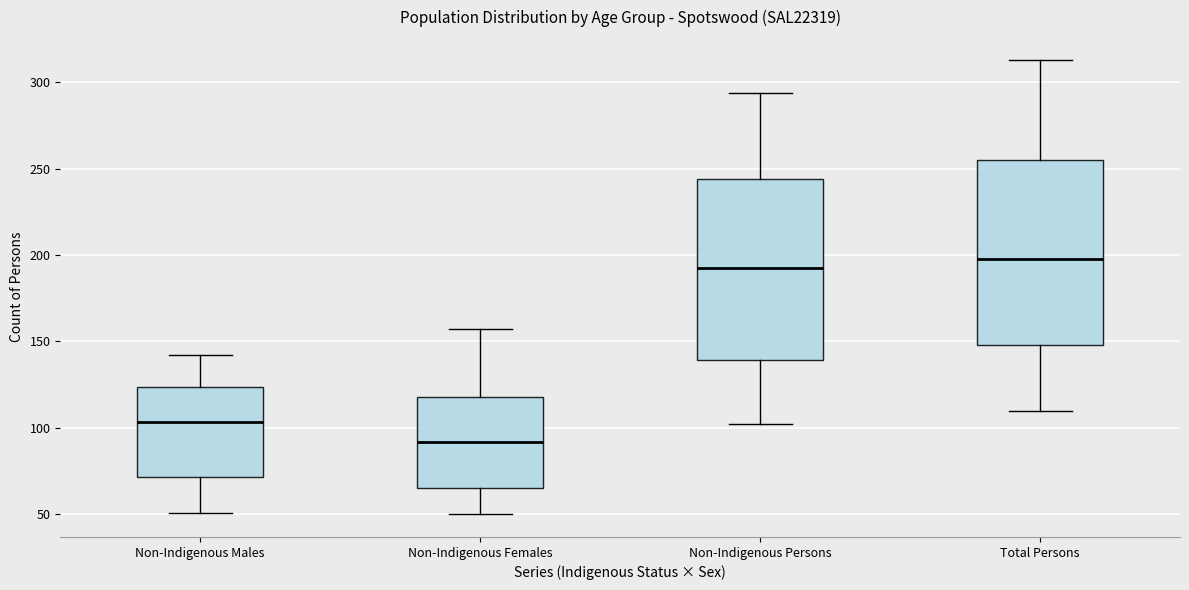

Reading left to right, transcribe this box plot: for each box, give where its median line is, the range the box spans, and where its two whiskers end, as read against the y-axis. The values are not printed on the chart, so give them approximately, as read against the axis.

Non-Indigenous Males: median 105, box 70 to 125, whiskers 50 to 140
Non-Indigenous Females: median 90, box 65 to 120, whiskers 50 to 155
Non-Indigenous Persons: median 195, box 140 to 245, whiskers 100 to 295
Total Persons: median 200, box 150 to 255, whiskers 110 to 315